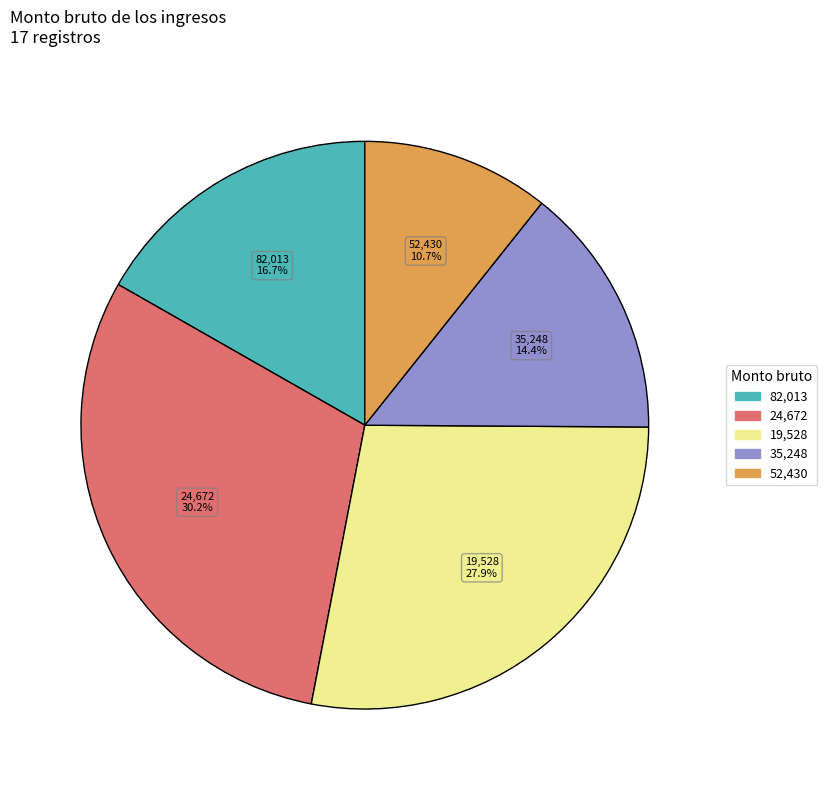

Does any single category account for the majority?

No